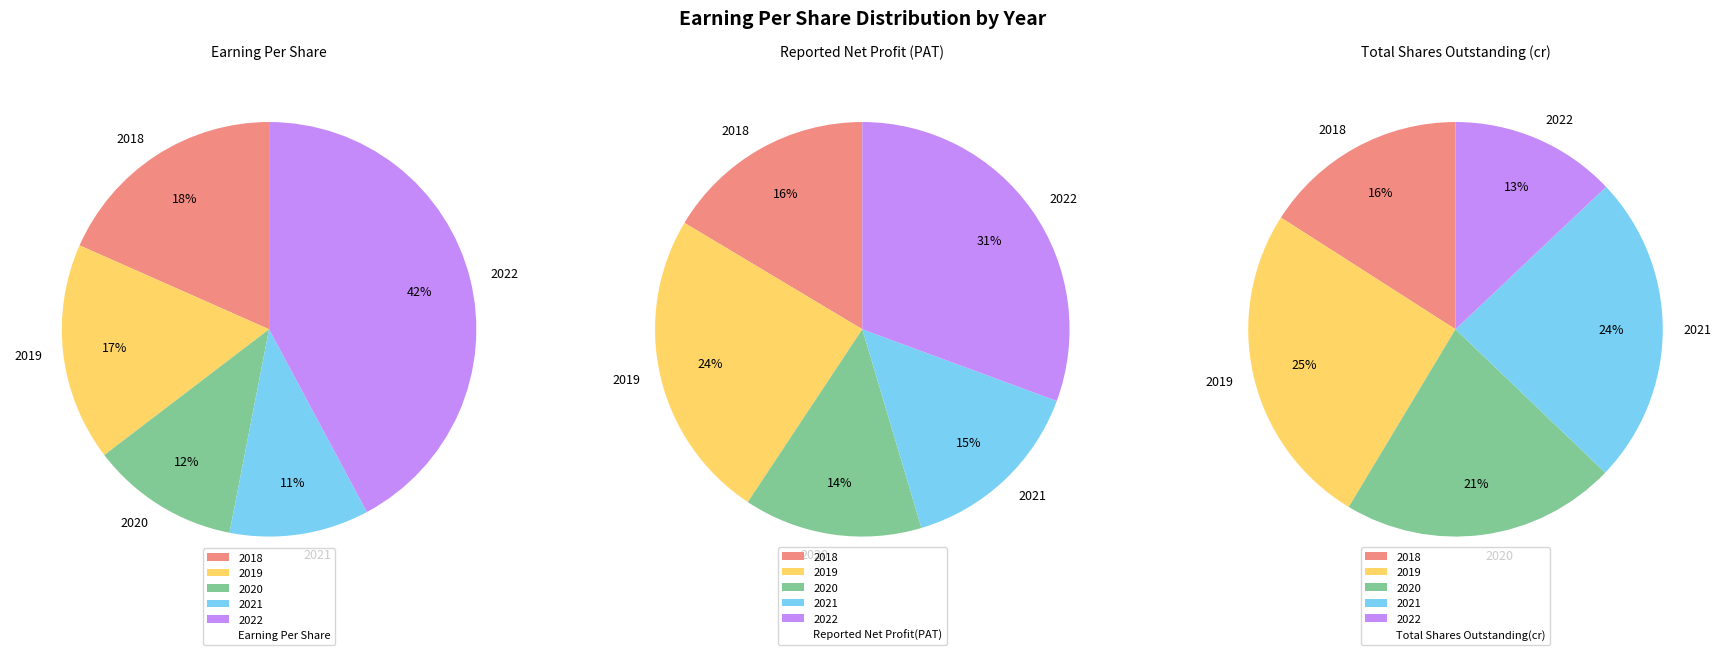

Which category has the smallest portion of the pie?

2021